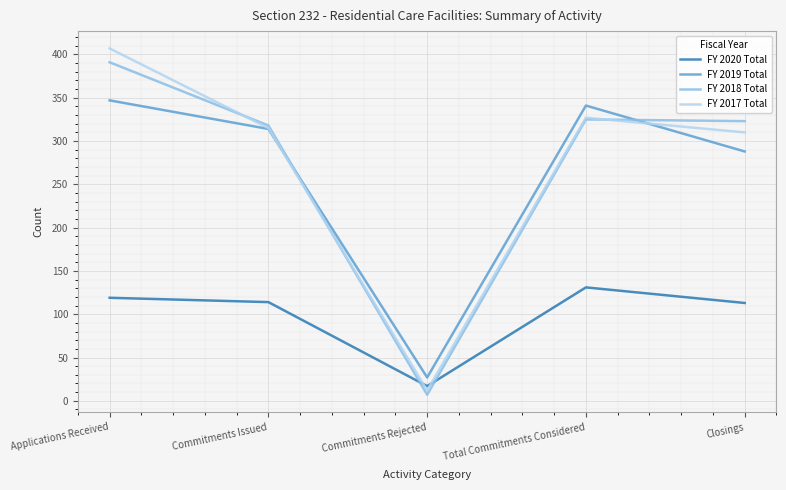

What is the total value across all series at Total Commitments Considered?

1124